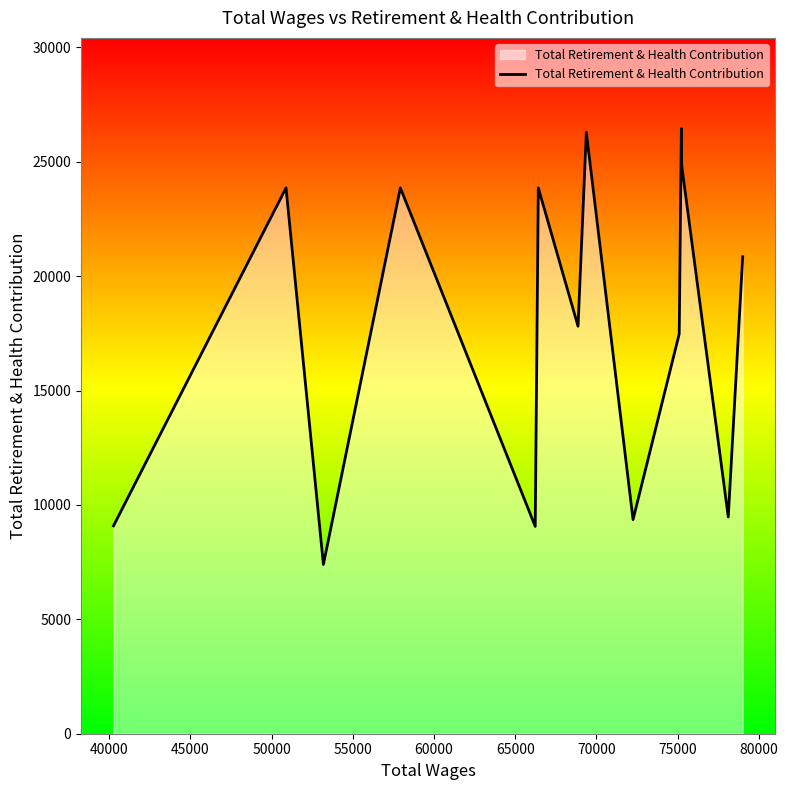

What is the difference between the maximum and minimum values?

19052